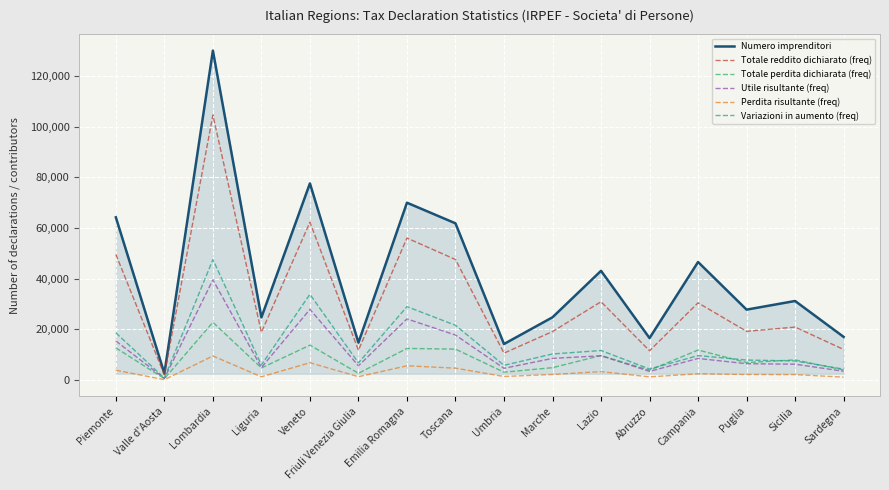

What is the greatest value displayed?

129942